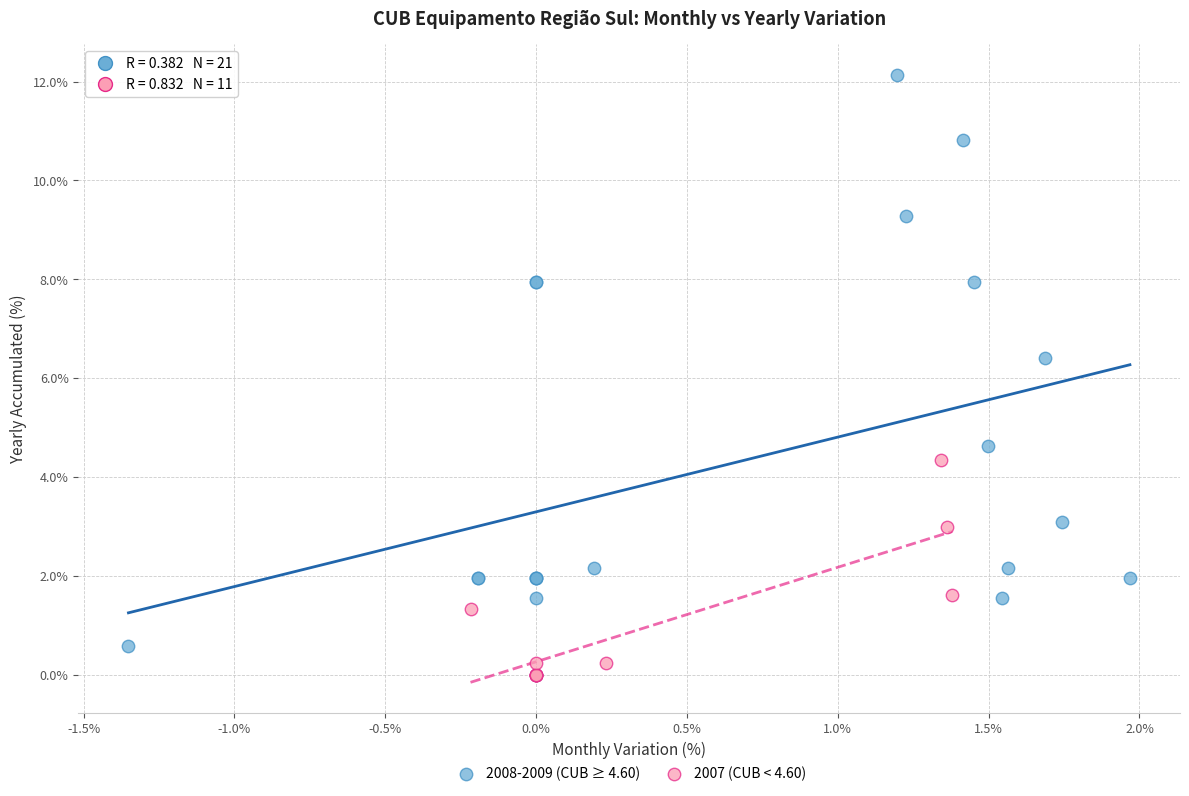

Which series reaches the maximum Y coordinate?

2008-2009 (CUB ≥ 4.60)